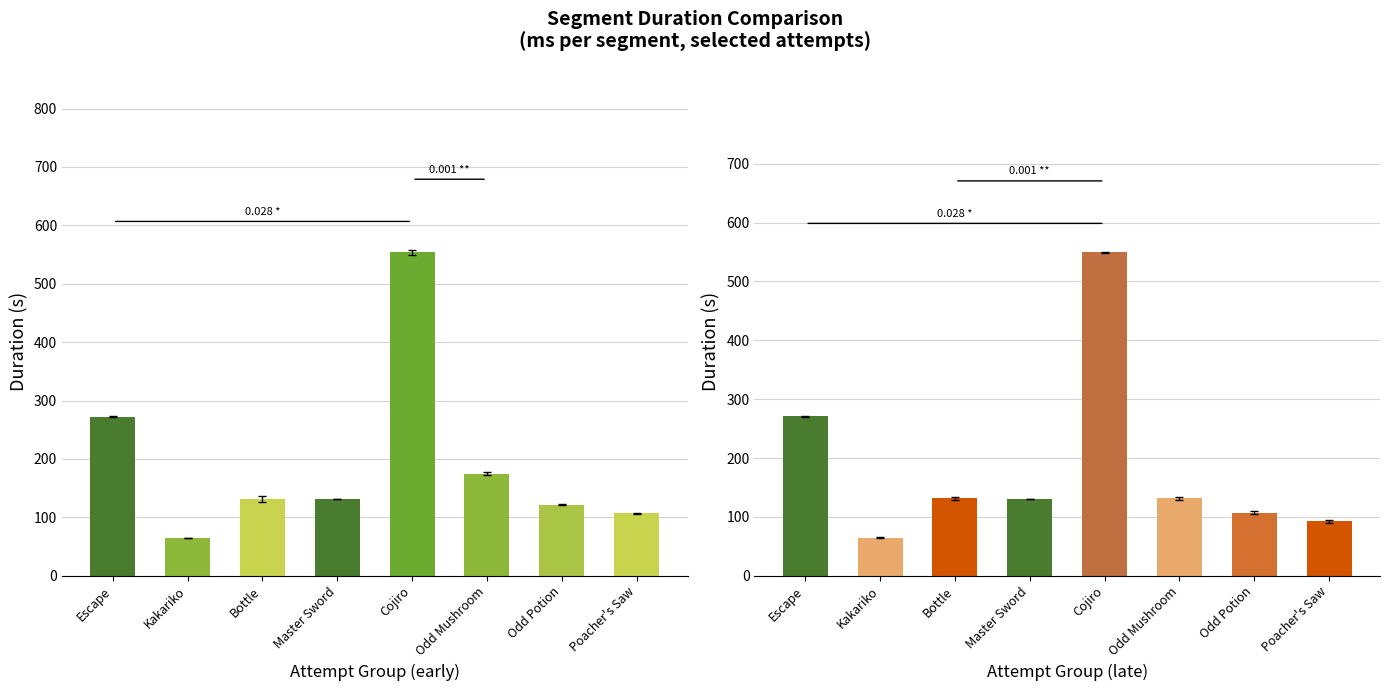

Rank the categories by Attempt #46 value from lowest to highest.

Kakariko, Poacher's Saw, Odd Potion, Master Sword, Odd Mushroom, Bottle, Escape, Cojiro